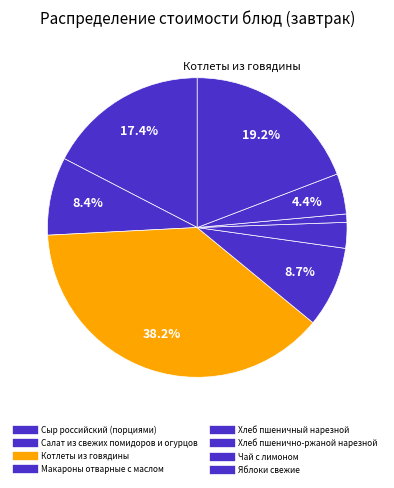

Count the number of slices in the pie.

8